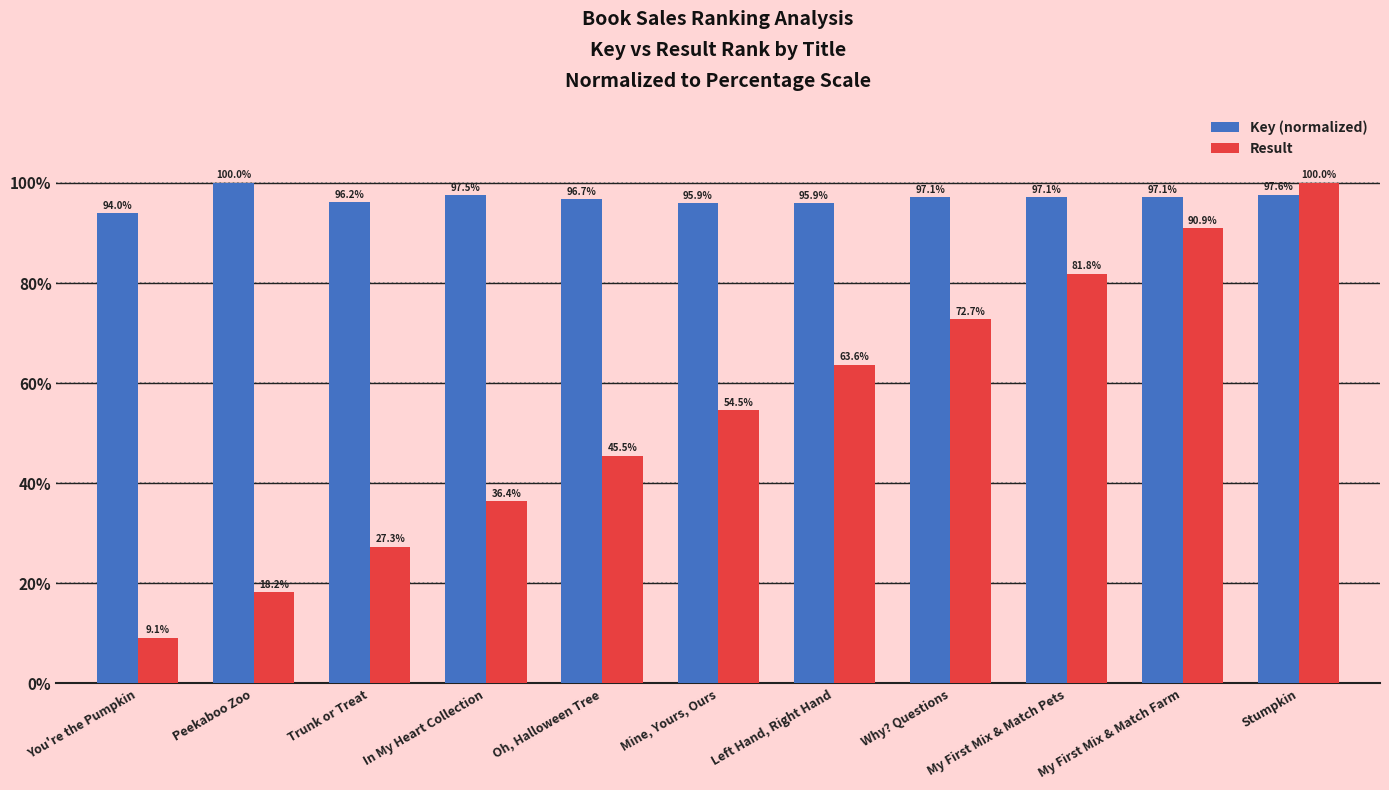

What is the label of the 1st bar from the right?

Stumpkin